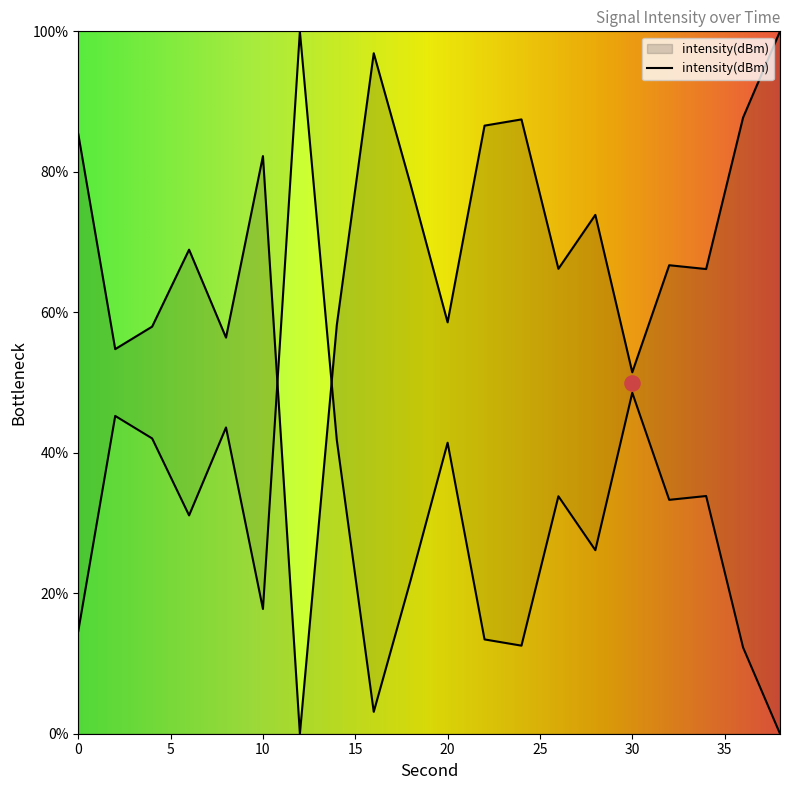

What is the change in value from 6 to 24?

+18.5